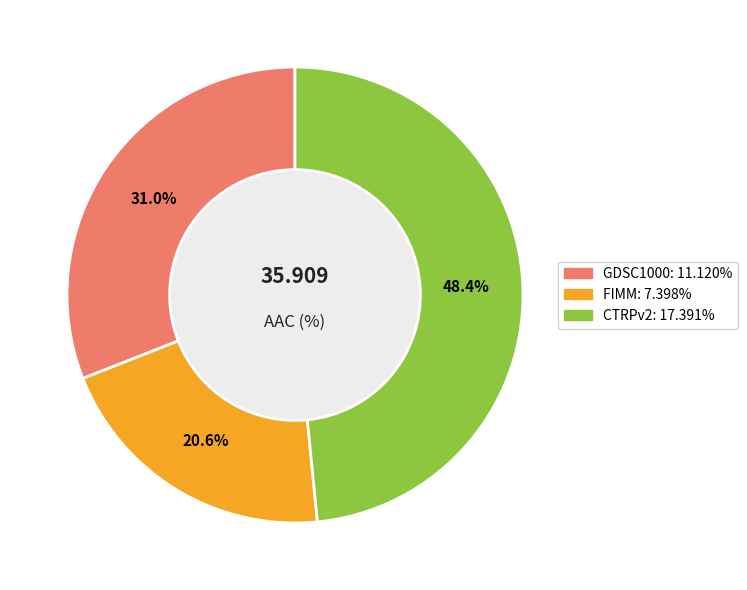

Is it true that CTRPv2 is 48% of the pie?

True